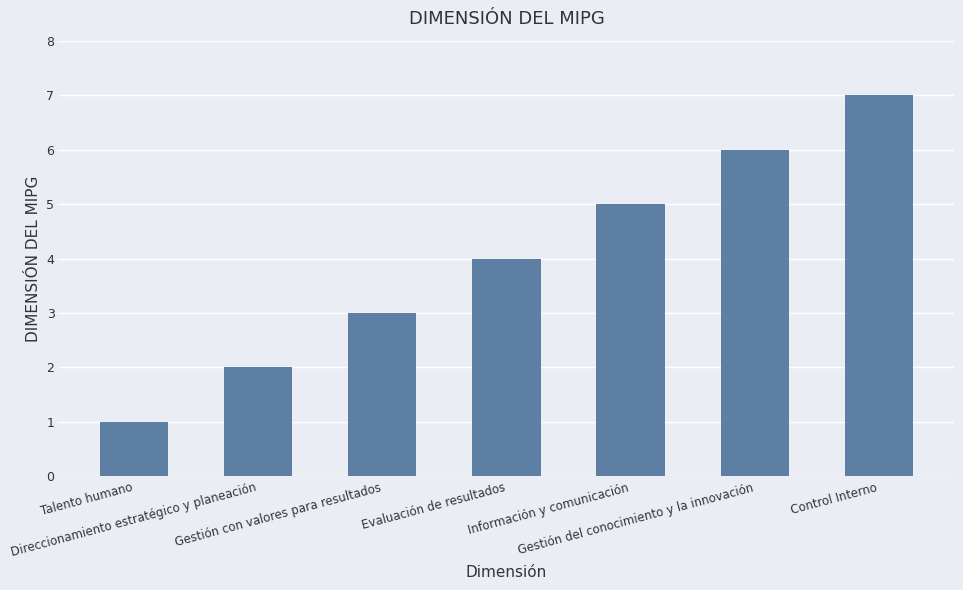

What is the maximum value shown in the chart?

7